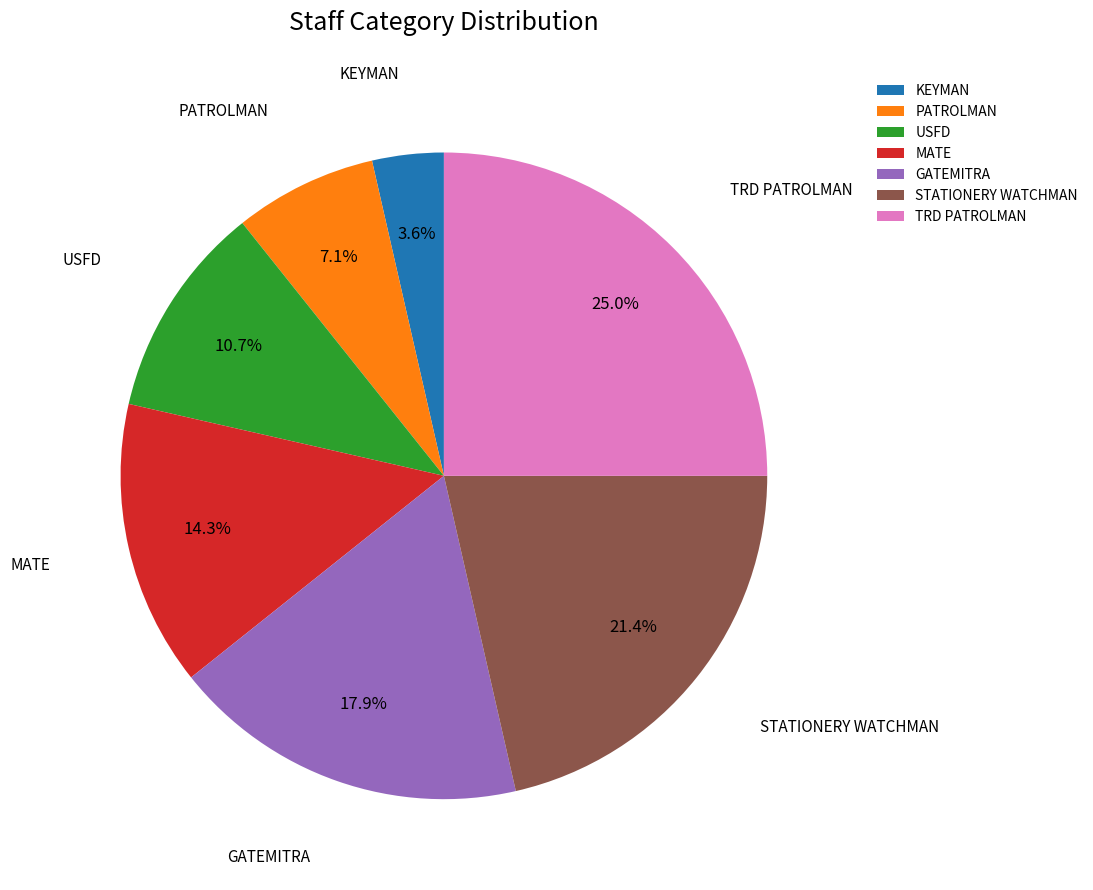

Is it true that TRD PATROLMAN is 12% of the pie?

False